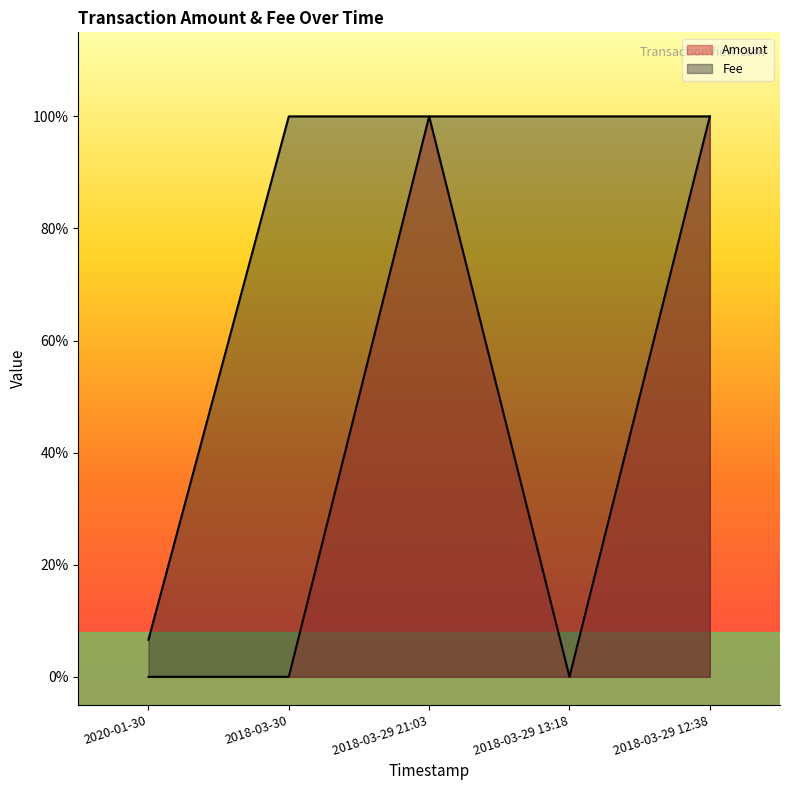

Reading left to right, transcribe all the data shown in this chart.

Amount: 2020-01-30=0.0	2018-03-30=0.0	2018-03-29 21:03=1.0	2018-03-29 13:18=0.0	2018-03-29 12:38=1.0
Fee: 2020-01-30=0.1	2018-03-30=1.0	2018-03-29 21:03=1.0	2018-03-29 13:18=1.0	2018-03-29 12:38=1.0